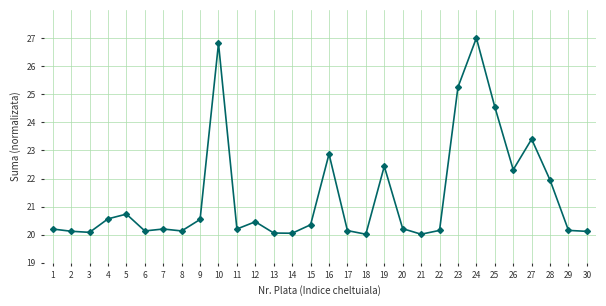

What is the value of the 28th point from the left?

21.9